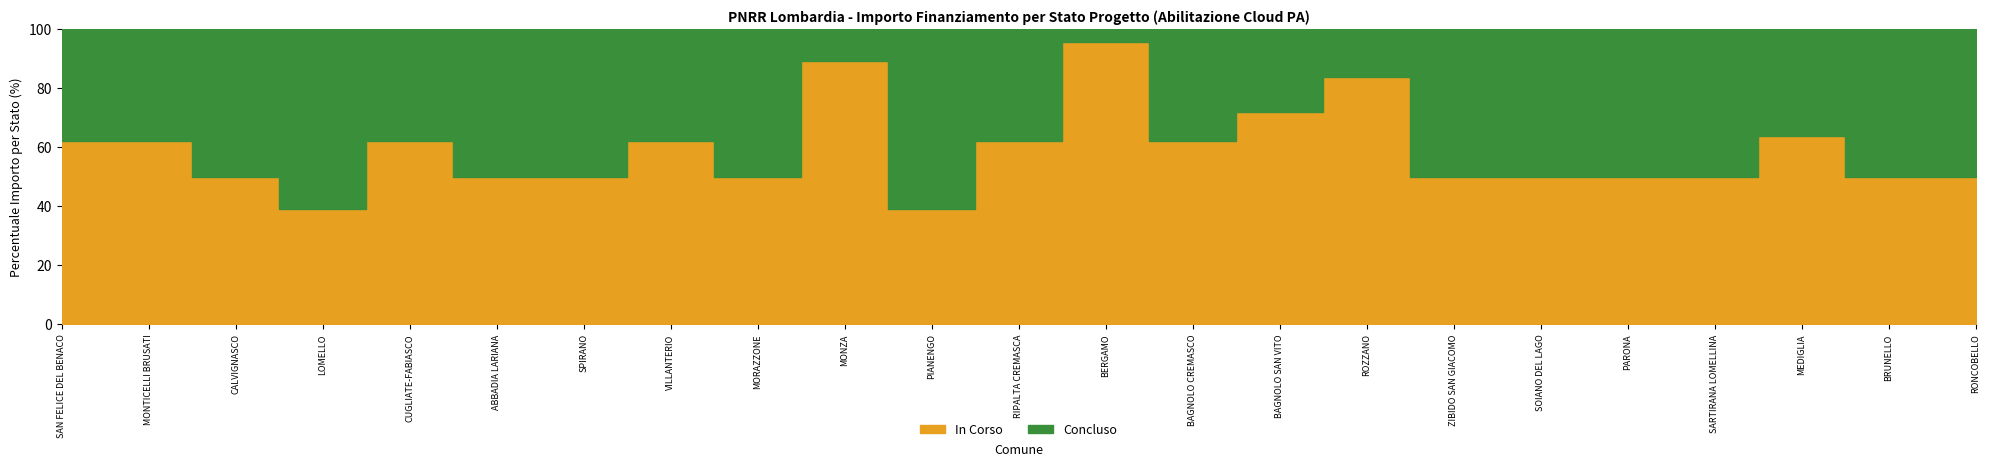

True or false: In Corso has more than 2 points higher than both neighbors.

True